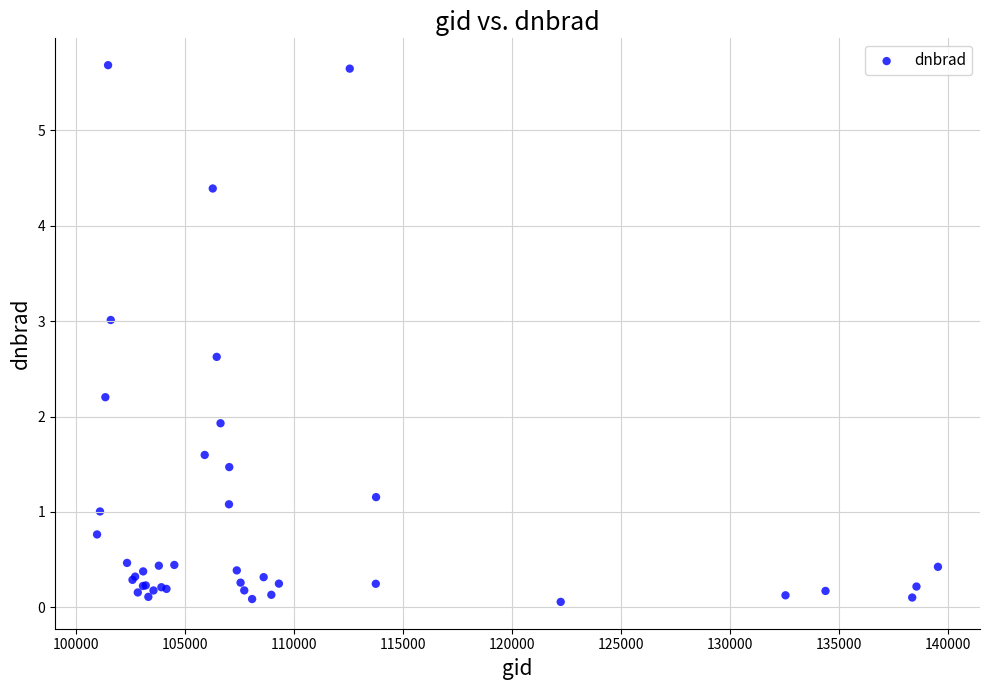

What Y value in the scatter plot is closest to 2?

1.9